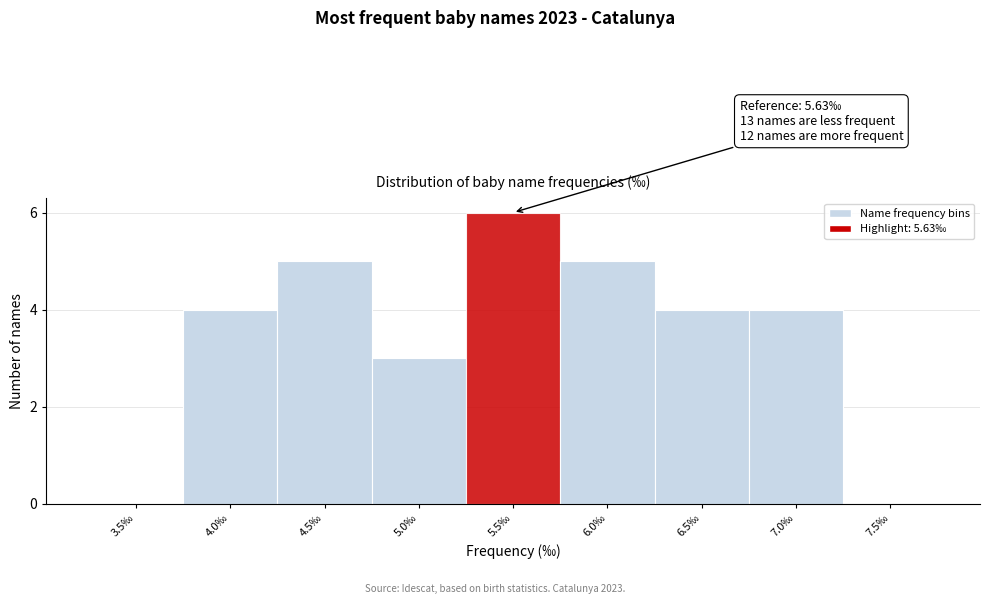

Reading left to right, transcribe all the data shown in this chart.

3.5‰=0	4.0‰=4	4.5‰=5	5.0‰=3	5.5‰=6	6.0‰=5	6.5‰=4	7.0‰=4	7.5‰=0